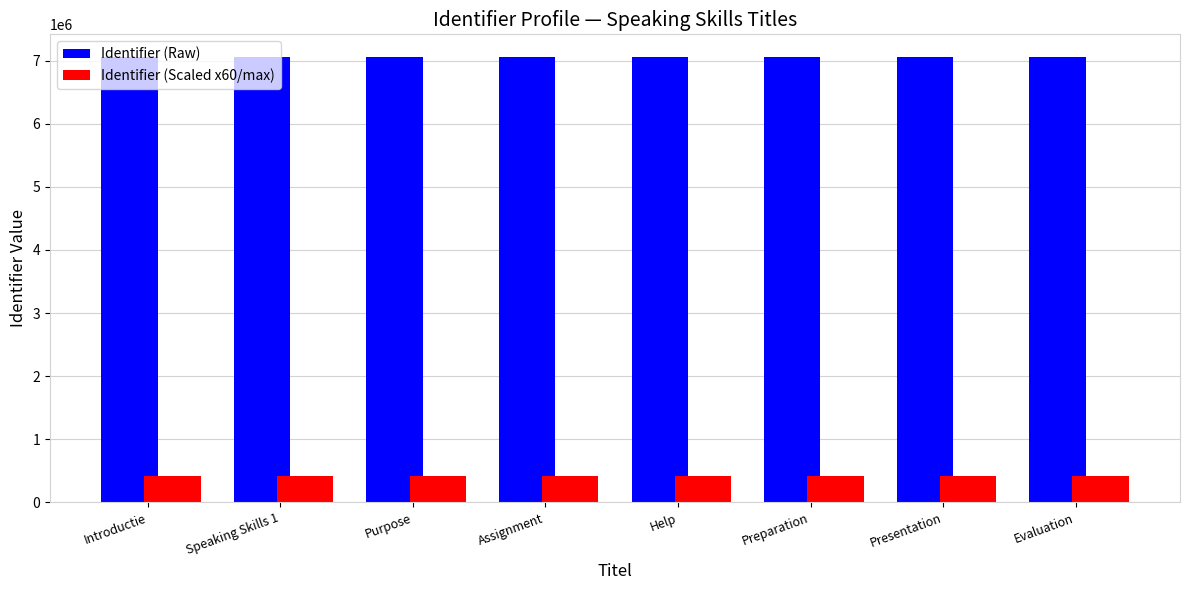

Rank the series by their maximum value, from highest to lowest.

Identifier (Raw), Identifier (Scaled x60/max)